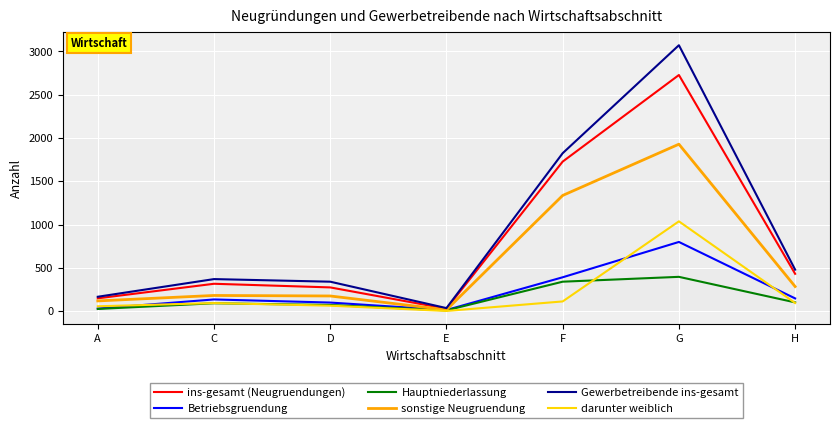

Rank the series at G from highest to lowest value.

Gewerbetreibende ins-gesamt, ins-gesamt (Neugruendungen), sonstige Neugruendung, darunter weiblich, Betriebsgruendung, Hauptniederlassung